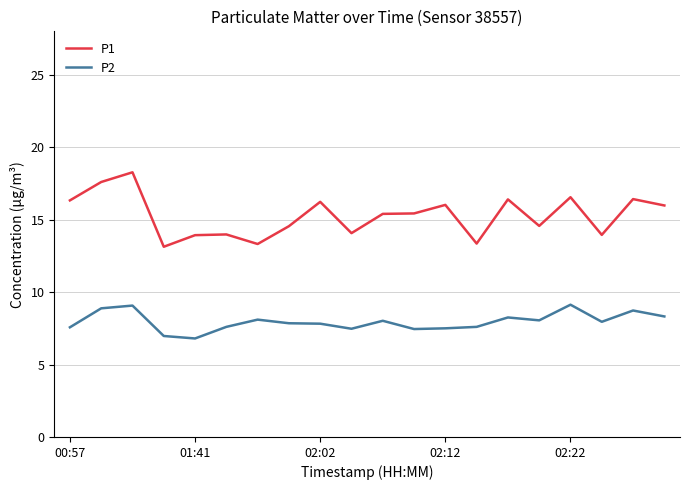

Which series has the widest spread of values?

P1